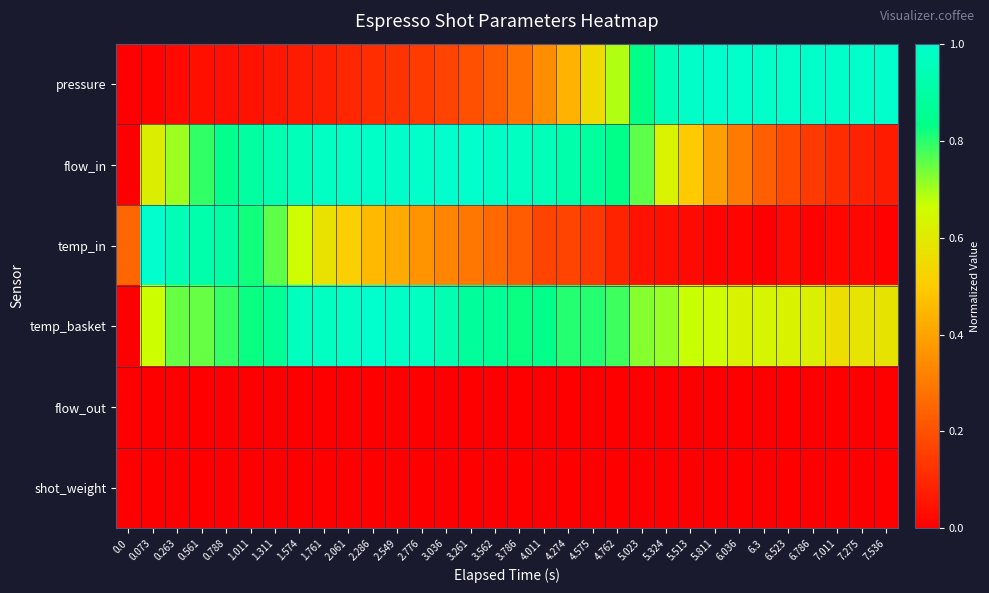

At which category is the sum across all series the highest?

1.574